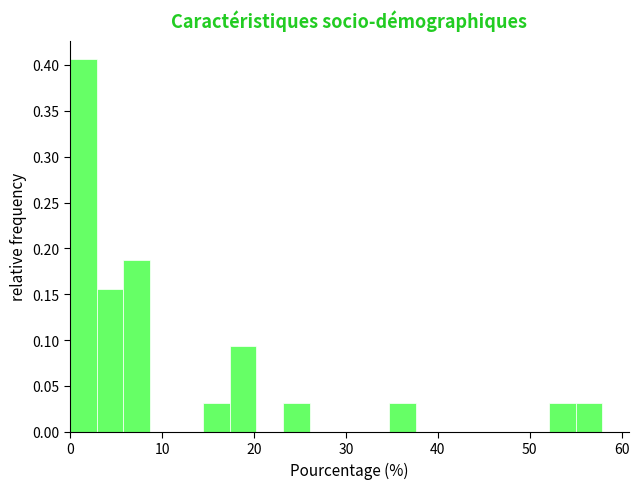

Around what value on the x-axis is the tallest bar? Give the approximate position of its centre, as read against the axis.

1